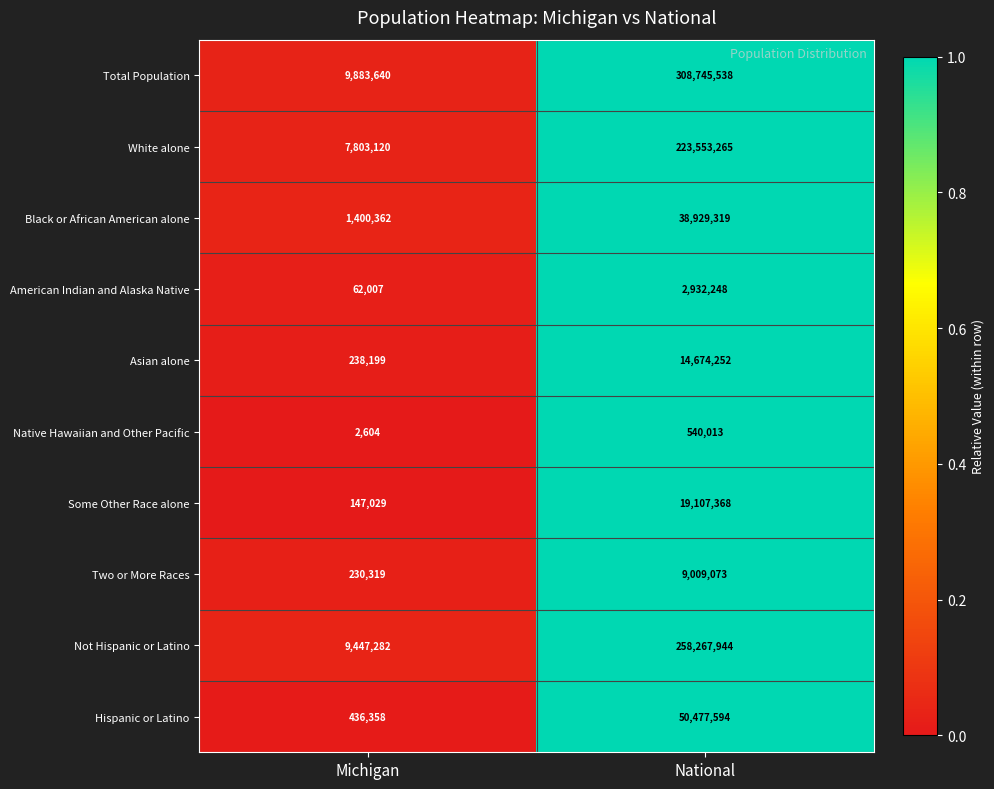

What is the total value across all series at Michigan?

29650920